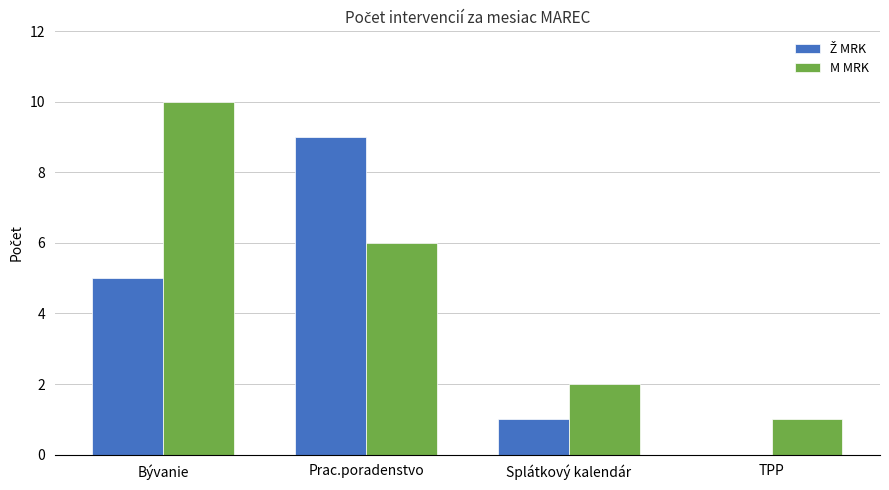

How many categories are shown in the chart?

4